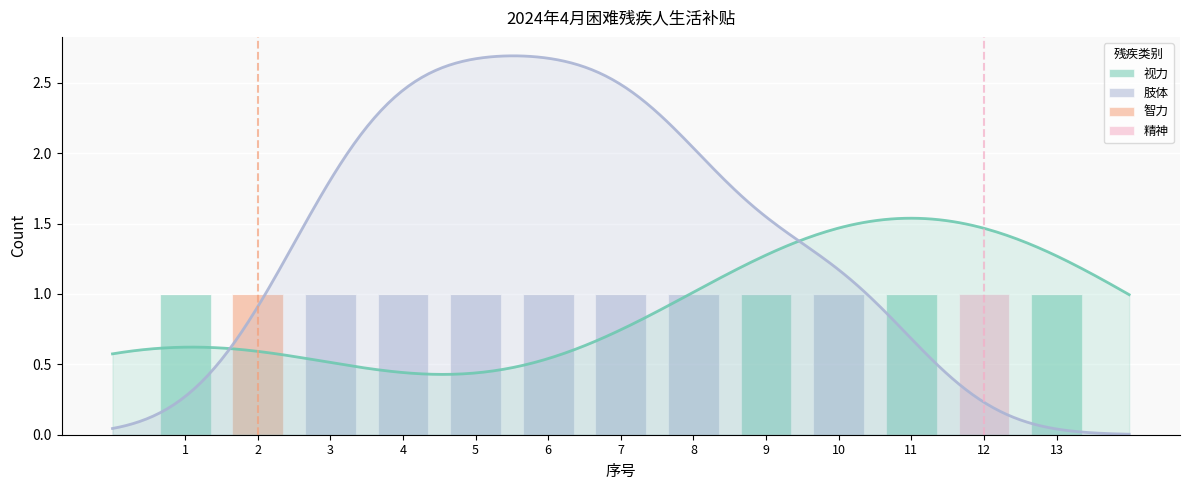

True or false: 视力 has a value of 0 at 8.

True